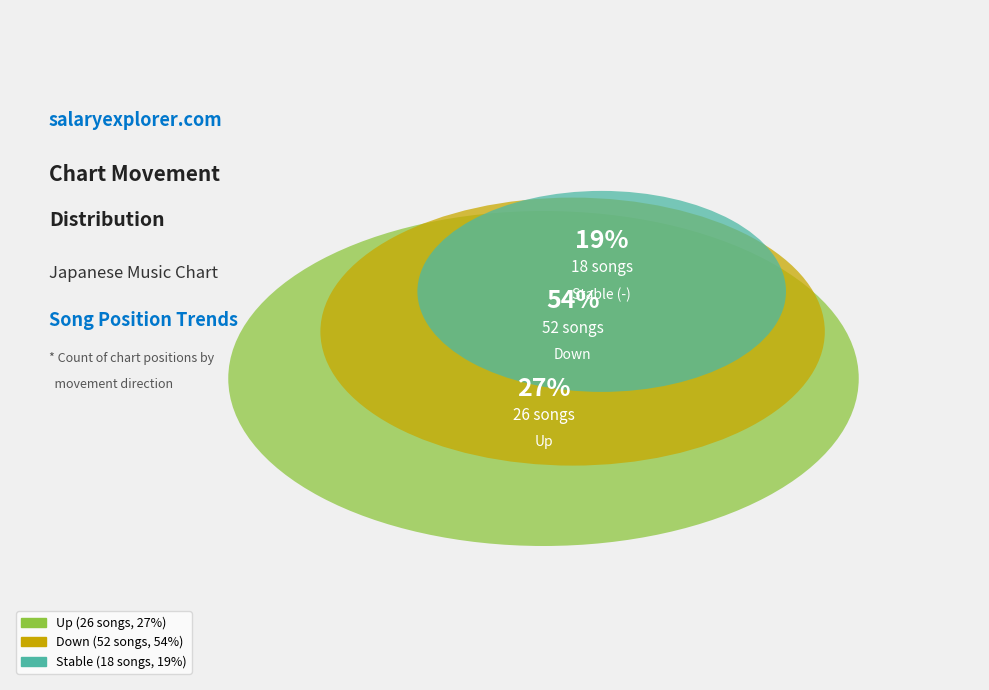

What percentage is the - slice, to the nearest percent?

19%